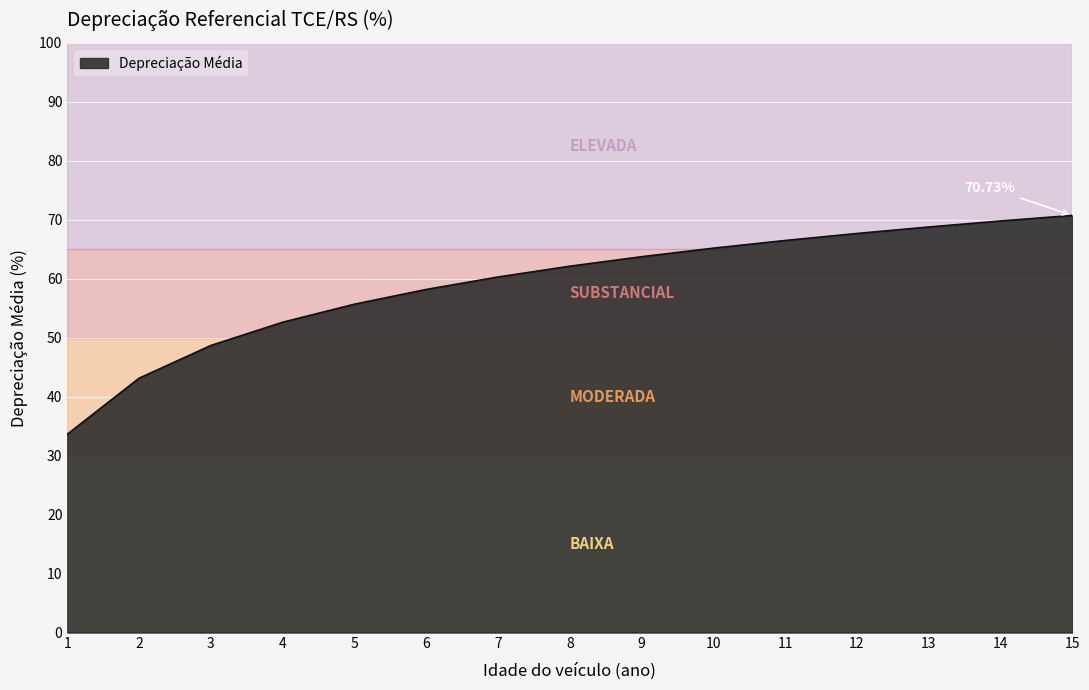

At which category does the chart reach its minimum across all series?

1